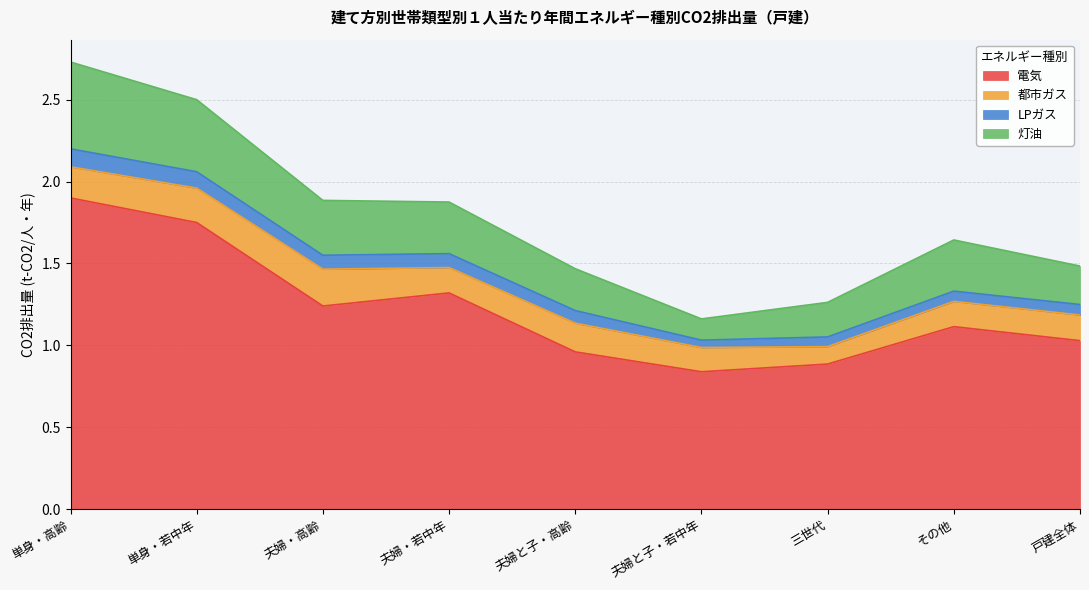

True or false: LPガス has more than 2 points higher than both neighbors.

False